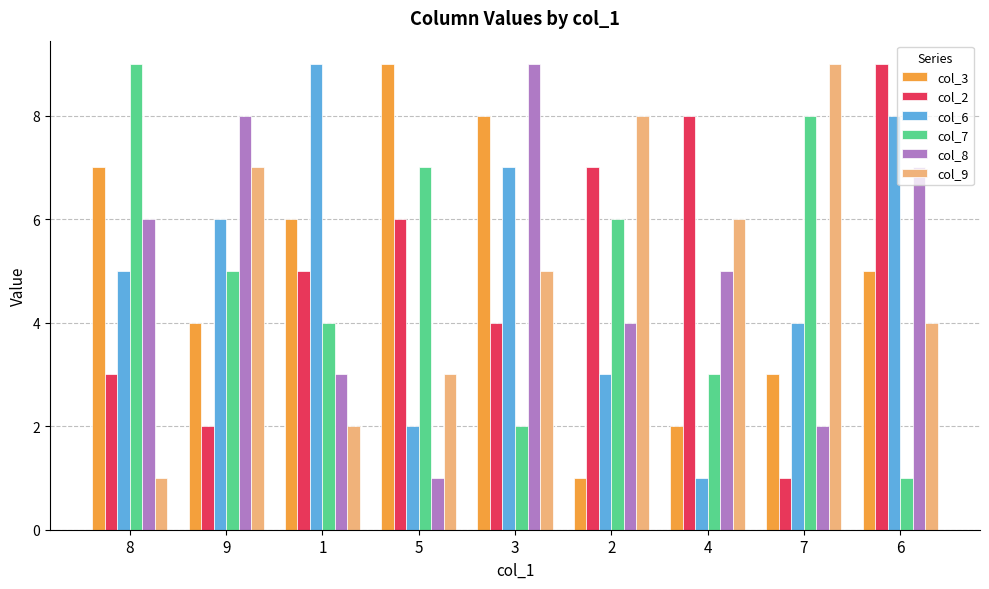

Reading left to right, extract all data points from this chart.

col_3: 7	4	6	9	8	1	2	3	5
col_2: 3	2	5	6	4	7	8	1	9
col_6: 5	6	9	2	7	3	1	4	8
col_7: 9	5	4	7	2	6	3	8	1
col_8: 6	8	3	1	9	4	5	2	7
col_9: 1	7	2	3	5	8	6	9	4